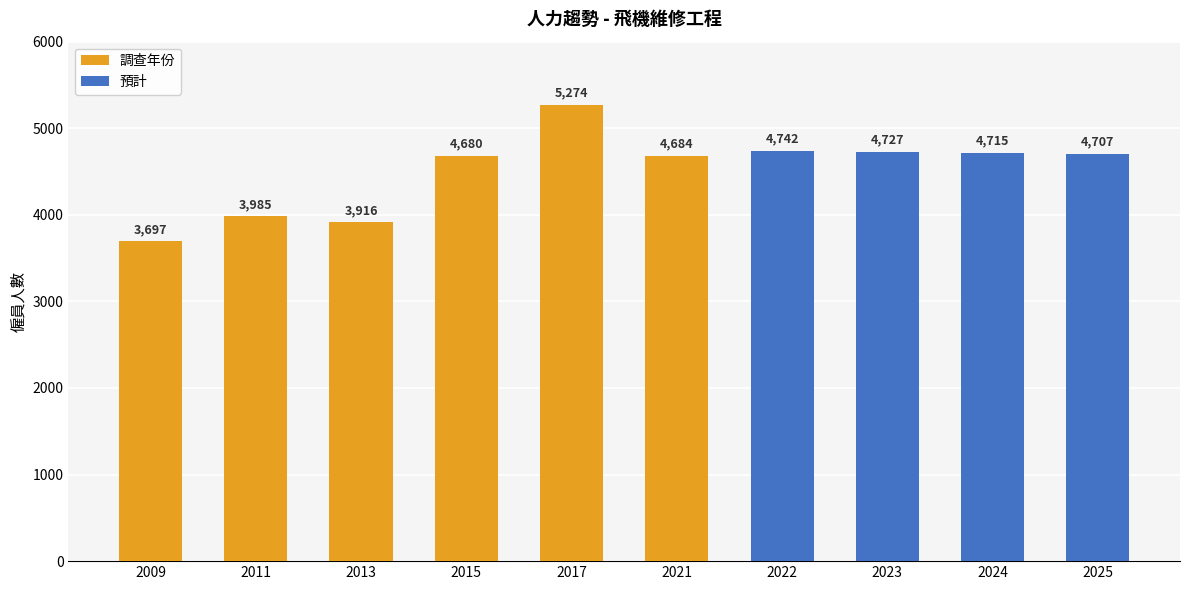

Where does the data first go above 4707?

2017